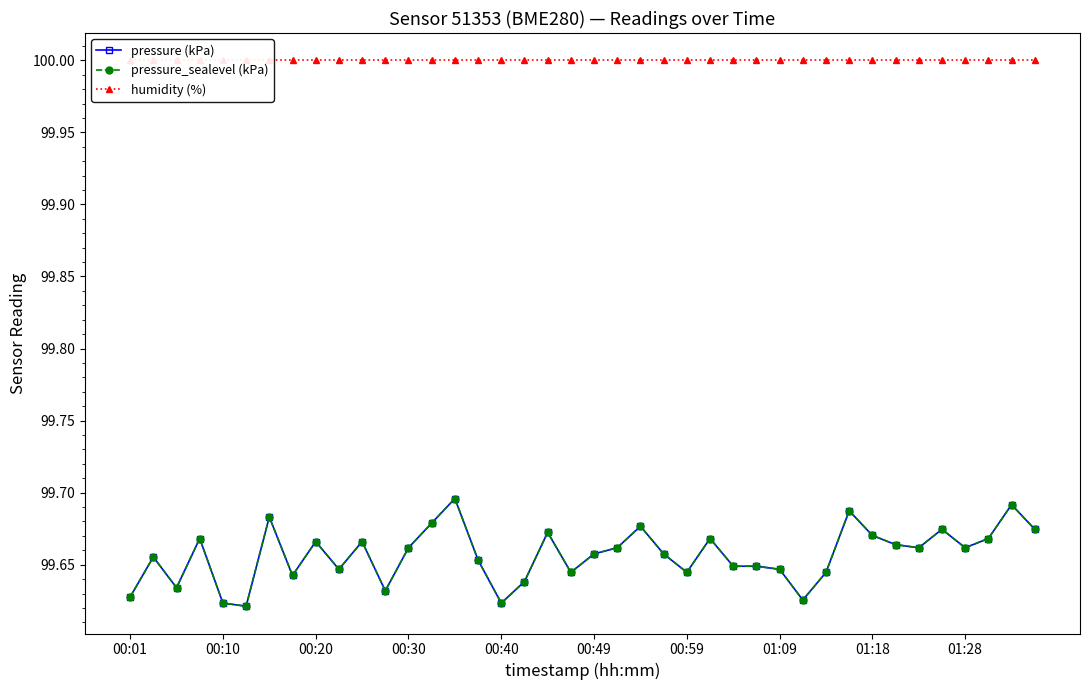

What is the lowest value of the humidity (%) series?

100.0